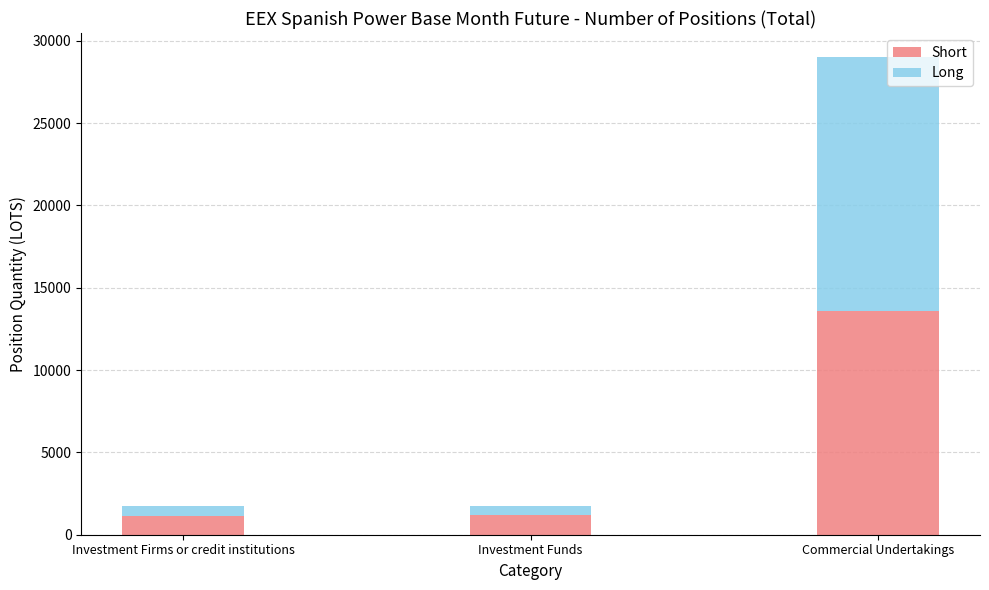

What is the lowest value of the Short series?

1107.7